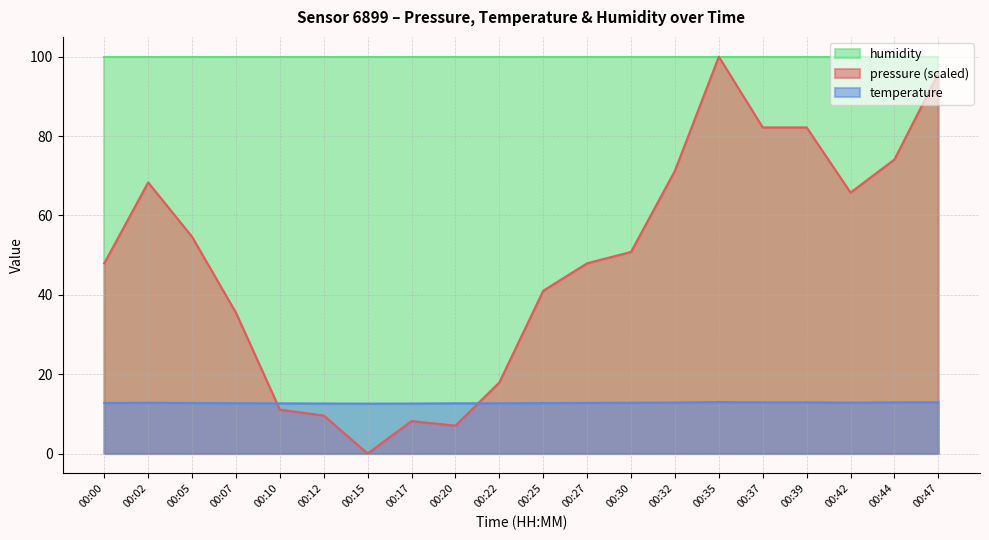

At which label does temperature reach its peak?

00:35